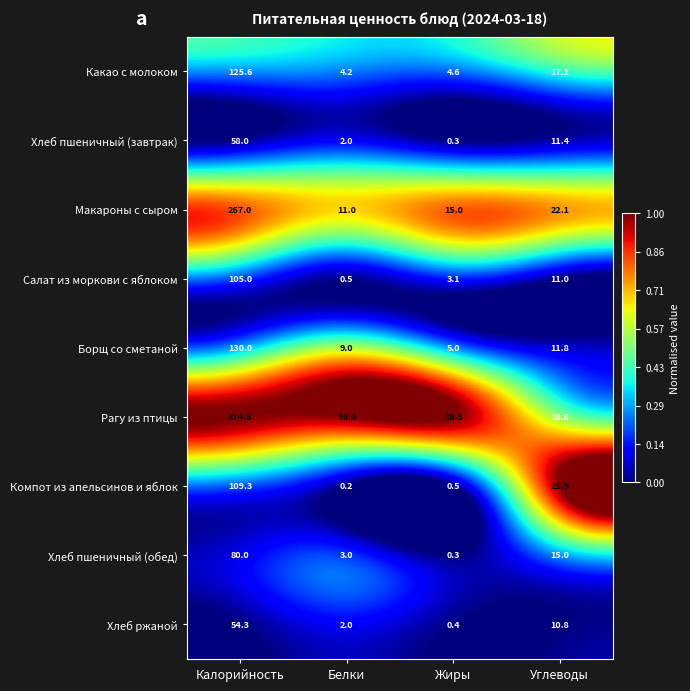

What is the sum of all Хлеб пшеничный (обед) values?

98.3